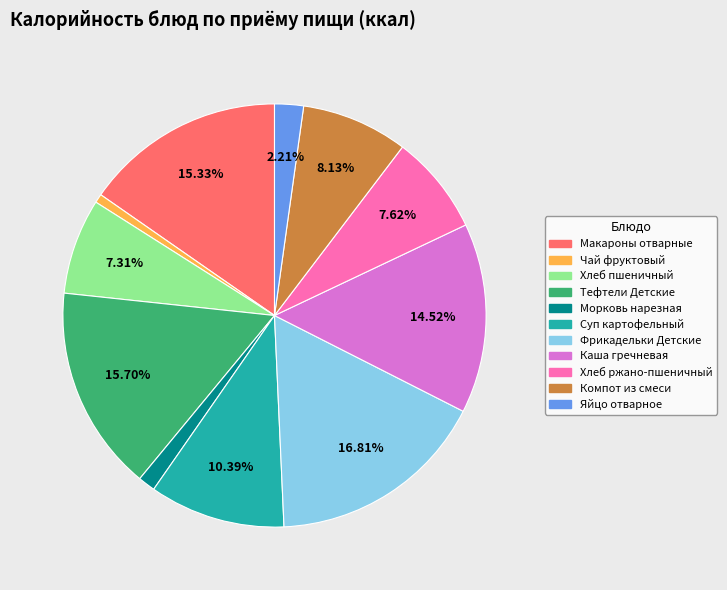

Which category has the biggest portion of the pie?

Фрикадельки Детские